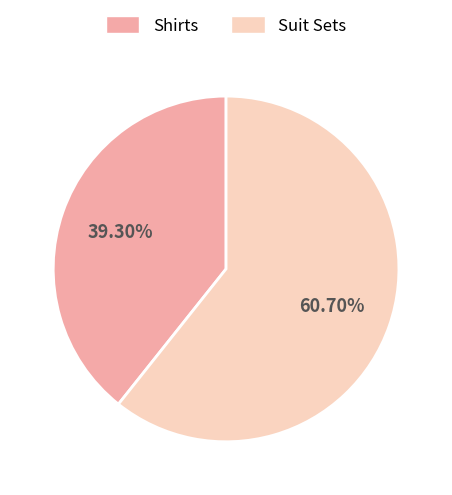

True or false: Suit Sets accounts for 54% of the total.

False